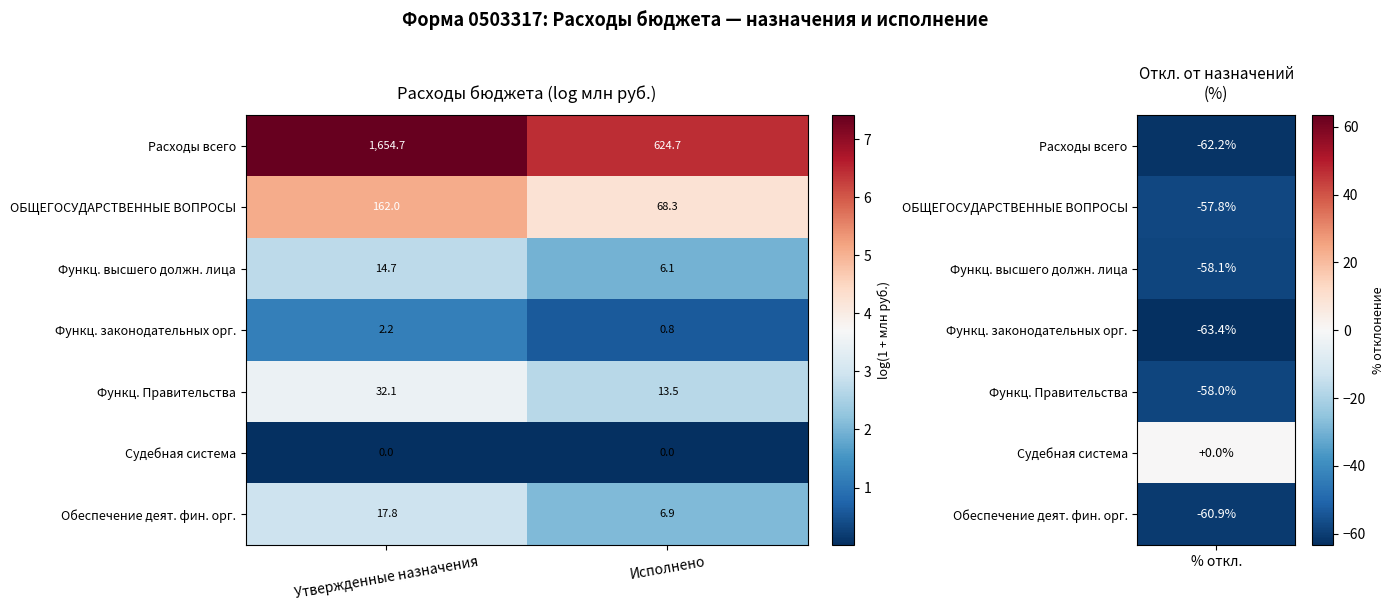

Reading left to right, what are all the values shown in this chart?

Расходы всего: 1654.7	624.7
ОБЩЕГОСУДАРСТВЕННЫЕ ВОПРОСЫ: 162.0	68.3
Функц. высшего должн. лица: 14.7	6.1
Функц. законодательных орг.: 2.2	0.8
Функц. Правительства: 32.1	13.5
Судебная система: 0.0	0.0
Обеспечение деят. фин. орг.: 17.8	6.9